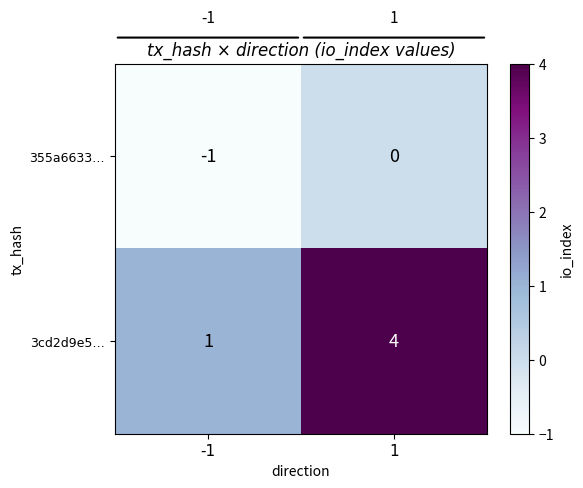

What is the greatest value displayed?

4